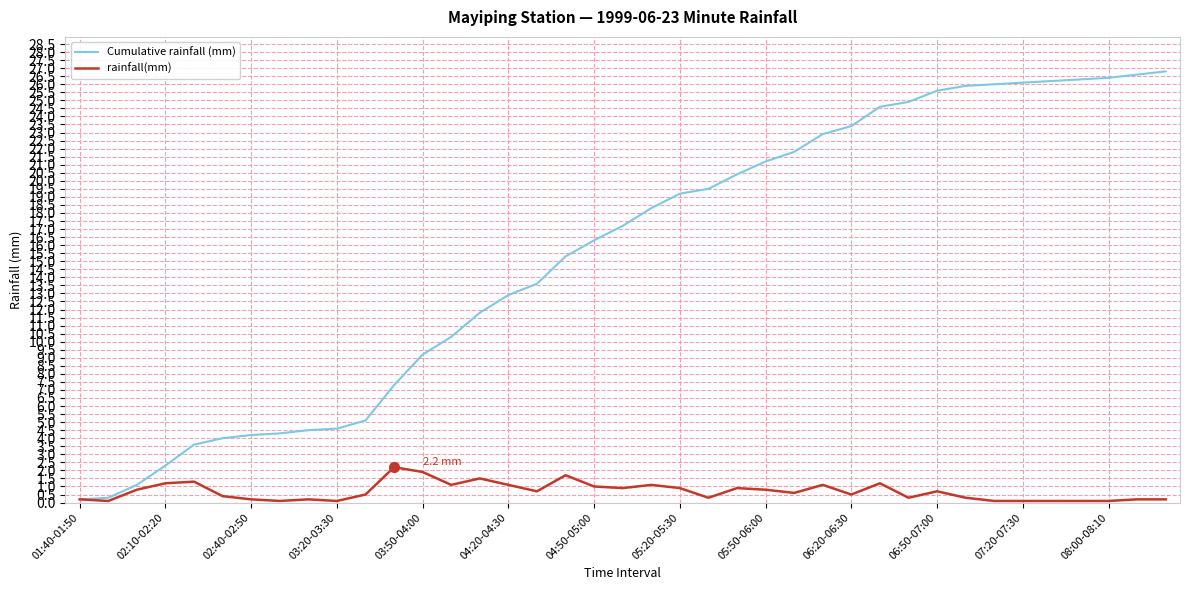

Rank the series by their average value, from highest to lowest.

Cumulative rainfall (mm), rainfall(mm)